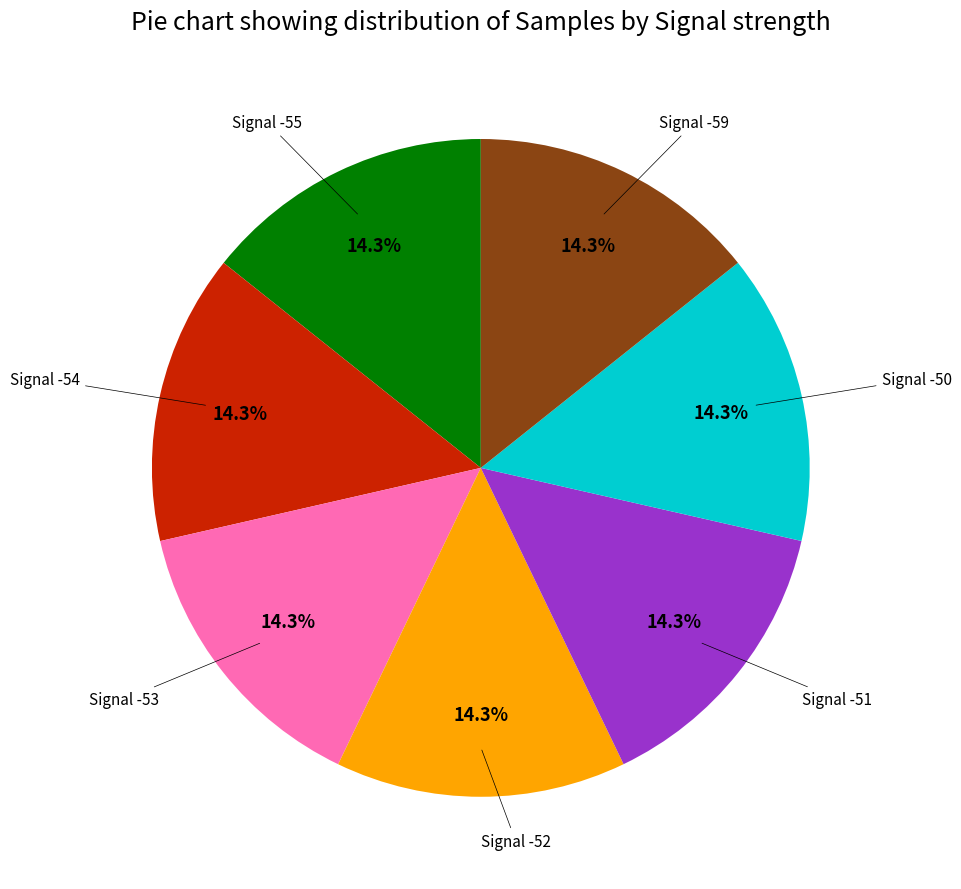

Approximately how many times larger is the value at Signal -54 compared to Signal -52?

1.0